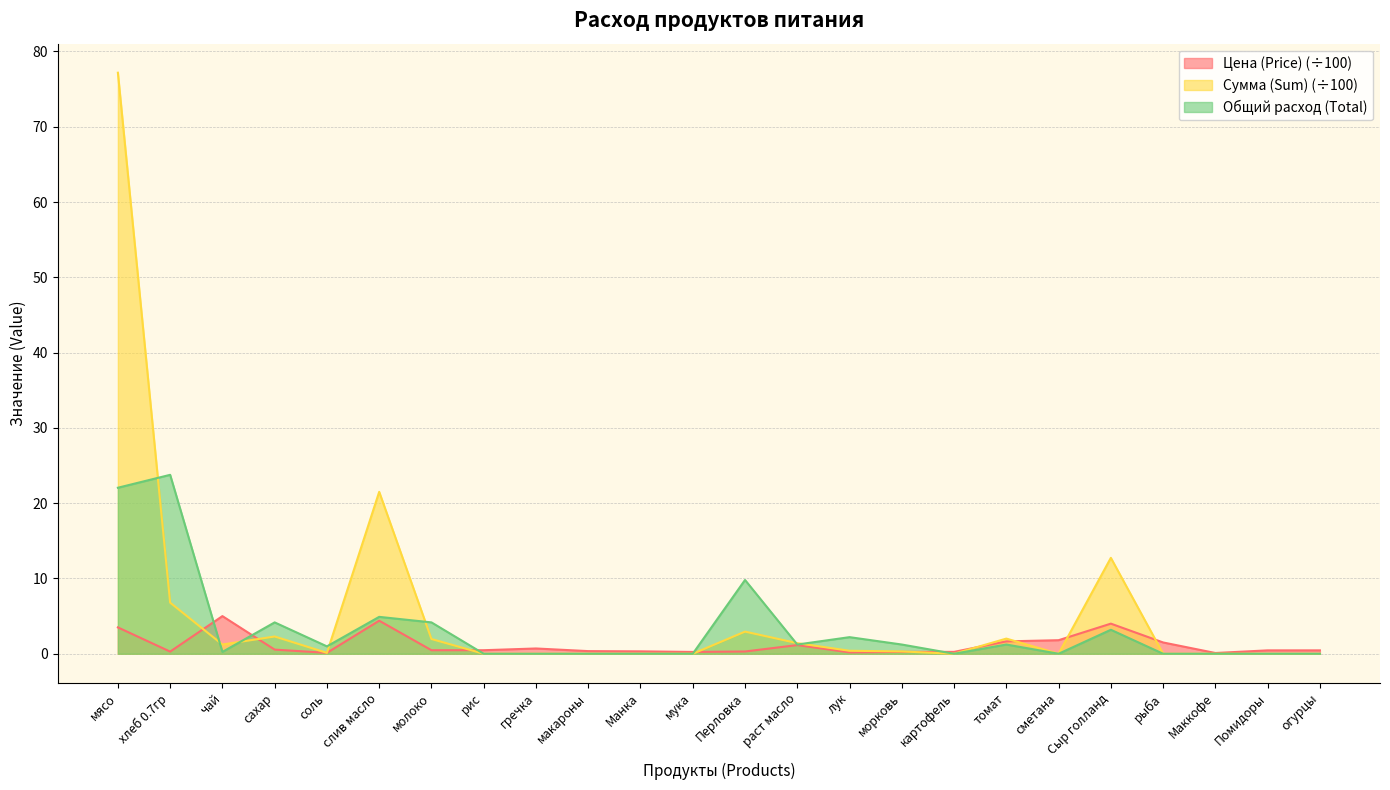

Reading left to right, what are all the values shown in this chart?

Цена (Price): мясо=3.5	хлеб 0.7гр=0.3	чай=5.0	сахар=0.6	соль=0.1	слив масло=4.4	молоко=0.5	рис=0.5	гречка=0.7	макароны=0.3	Манка=0.3	мука=0.2	Перловка=0.3	раст масло=1.1	лук=0.2	морковь=0.2	картофель=0.2	томат=1.6	сметана=1.8	Сыр голланд=4.0	рыба=1.5	Маккофе=0.1	Помидоры=0.5	огурцы=0.5
Сумма (Sum): мясо=77.2	хлеб 0.7гр=6.8	чай=1.2	сахар=2.3	соль=0.1	слив масло=21.5	молоко=2.0	рис=0.0	гречка=0.0	макароны=0.0	Манка=0.0	мука=0.0	Перловка=2.9	раст масло=1.4	лук=0.4	морковь=0.3	картофель=0.0	томат=2.0	сметана=0.0	Сыр голланд=12.7	рыба=0.0	Маккофе=0.0	Помидоры=0.0	огурцы=0.0
Общий расход (Total): мясо=22.1	хлеб 0.7гр=23.8	чай=0.2	сахар=4.2	соль=1.0	слив масло=4.9	молоко=4.2	рис=0.0	гречка=0.0	макароны=0.0	Манка=0.0	мука=0.0	Перловка=9.8	раст масло=1.2	лук=2.2	морковь=1.2	картофель=0.0	томат=1.2	сметана=0.0	Сыр голланд=3.2	рыба=0.0	Маккофе=0.0	Помидоры=0.0	огурцы=0.0